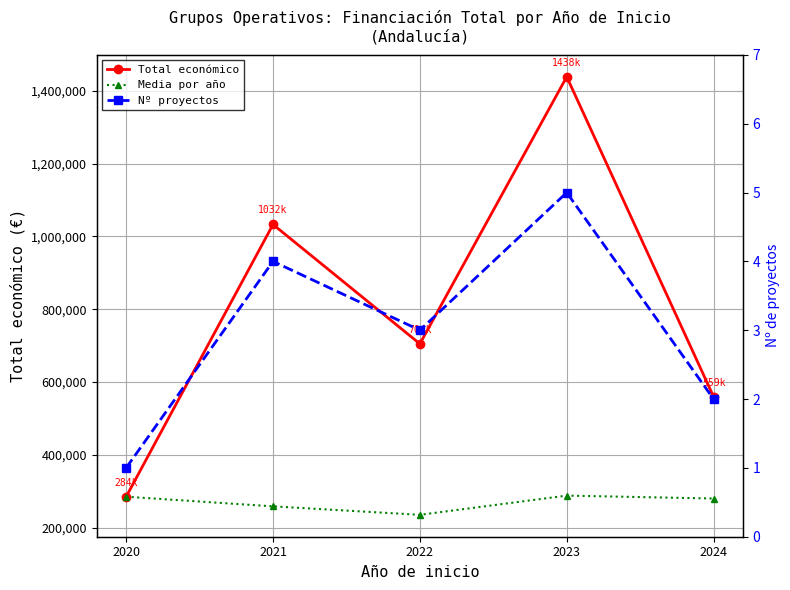

True or false: Total económico and Media por año intersect in this chart.

False